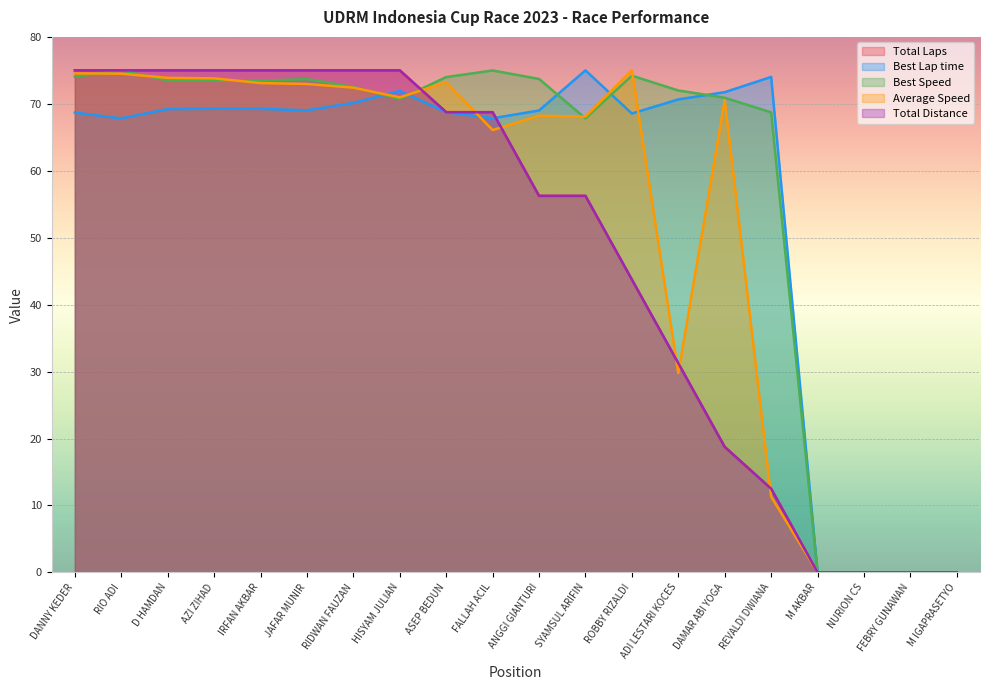

How many intersections are there between Total Distance and Average Speed?

6